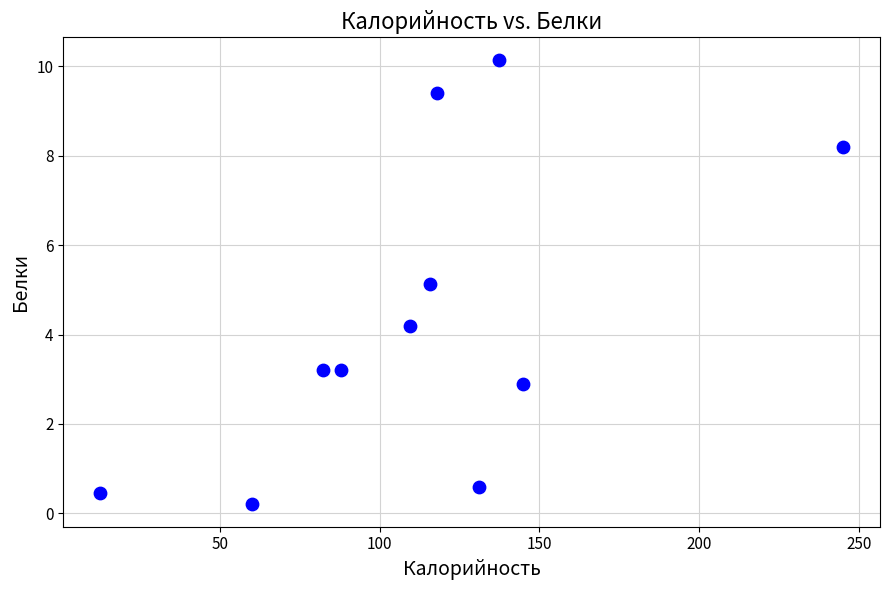

What is the range of X values (max minus min)?

232.4